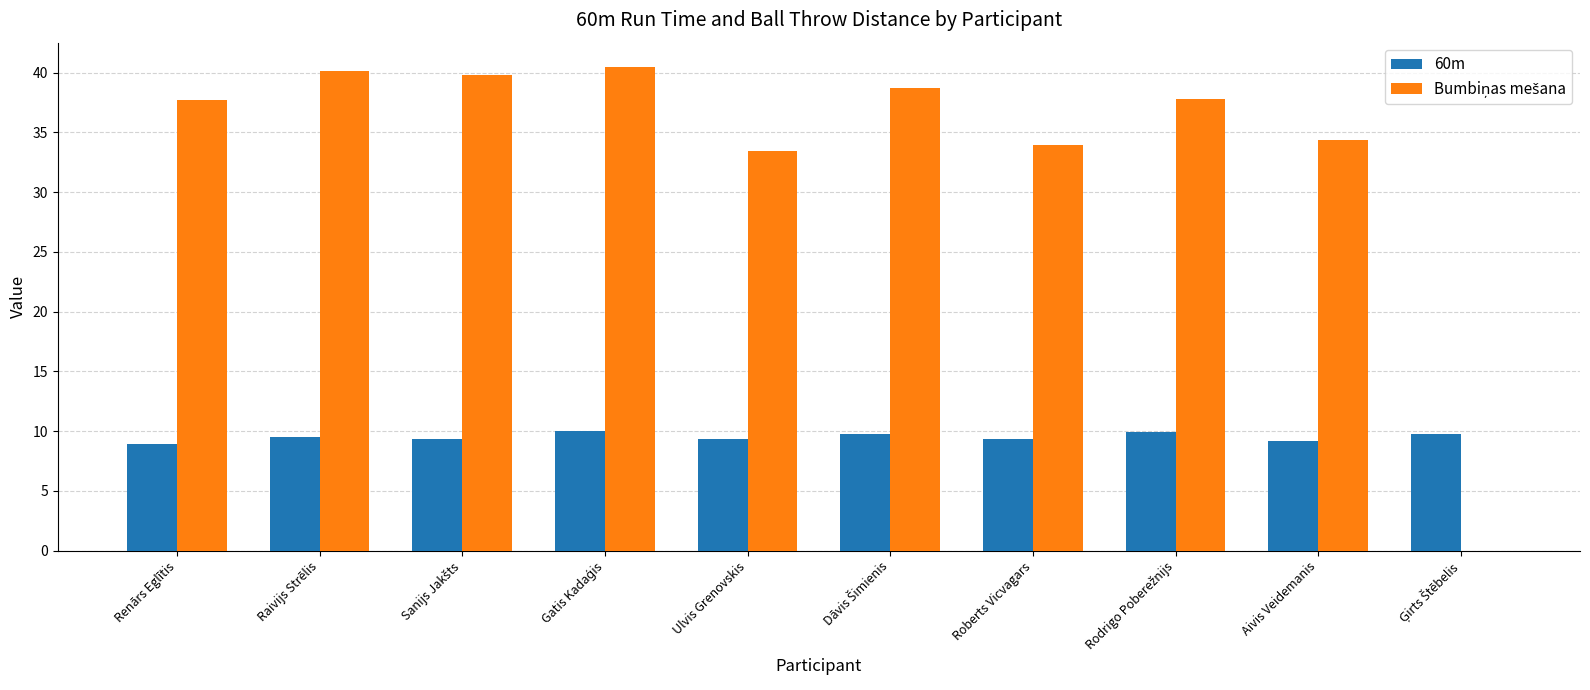

What is the sum of all 60m values?

95.1